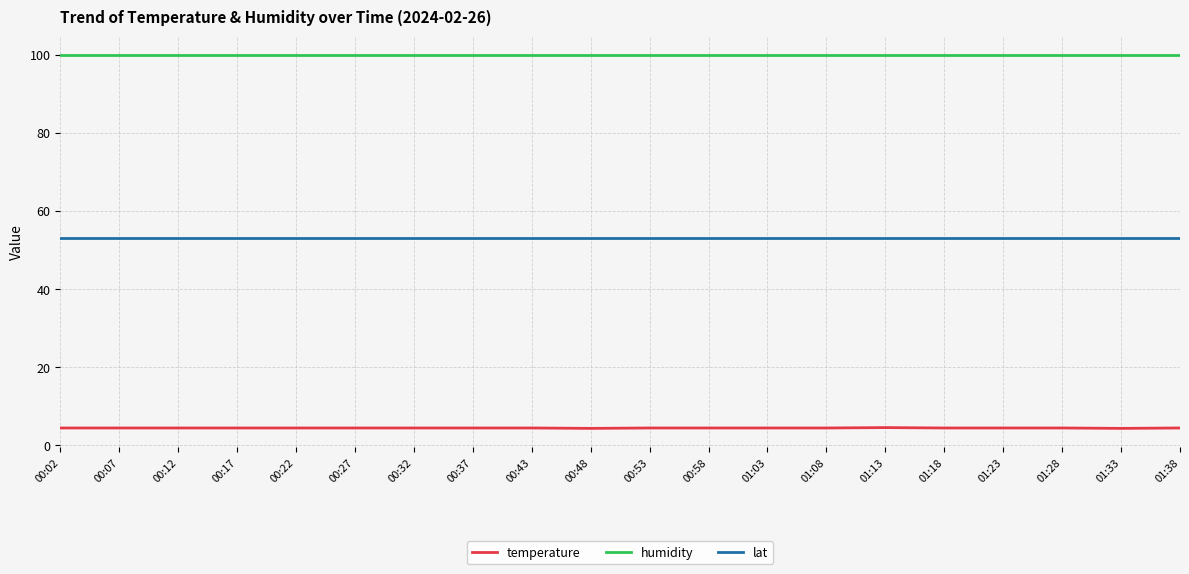

What is the difference between the highest and lowest values at 01:08?

95.5